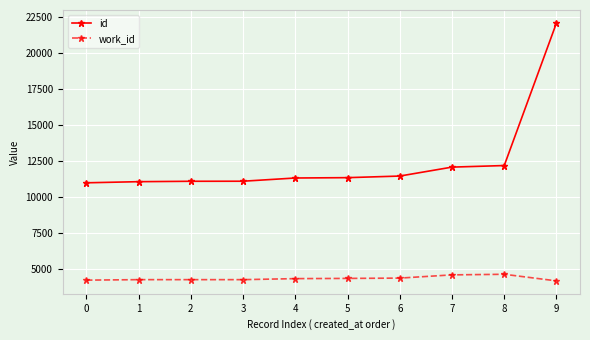

What is the spread (max minus min) of values at 9?

17941